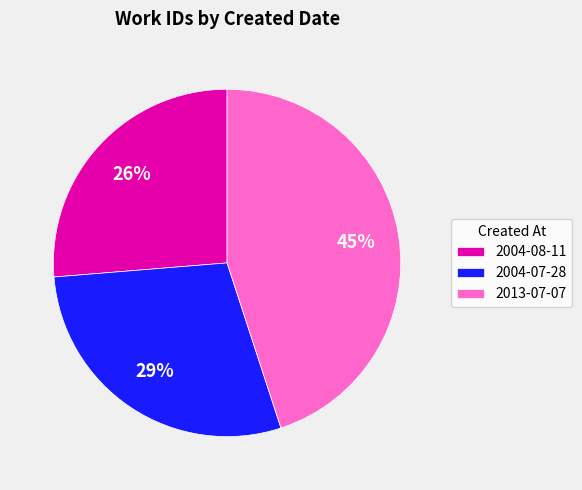

True or false: 2004-07-28 accounts for 43% of the total.

False